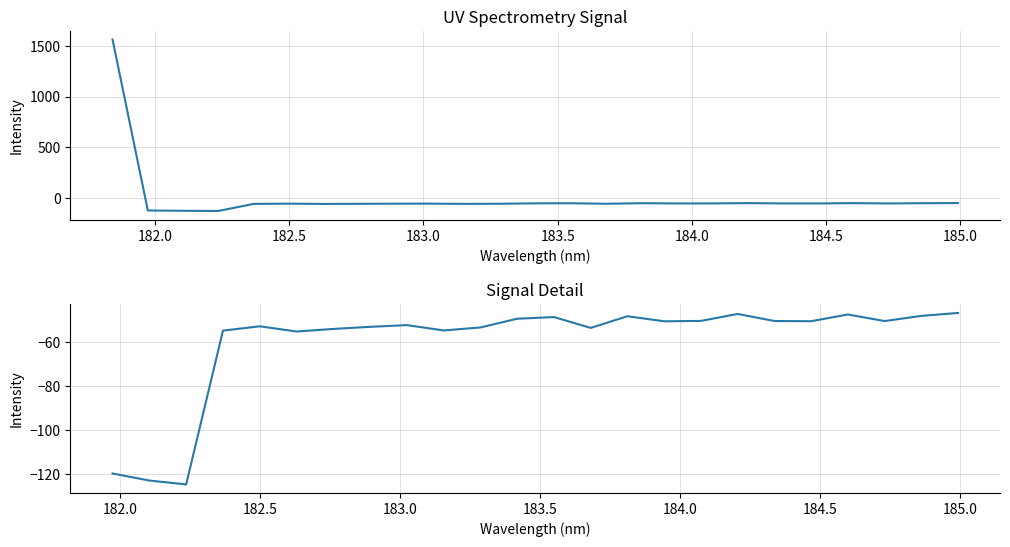

How many lines are shown in the chart?

1